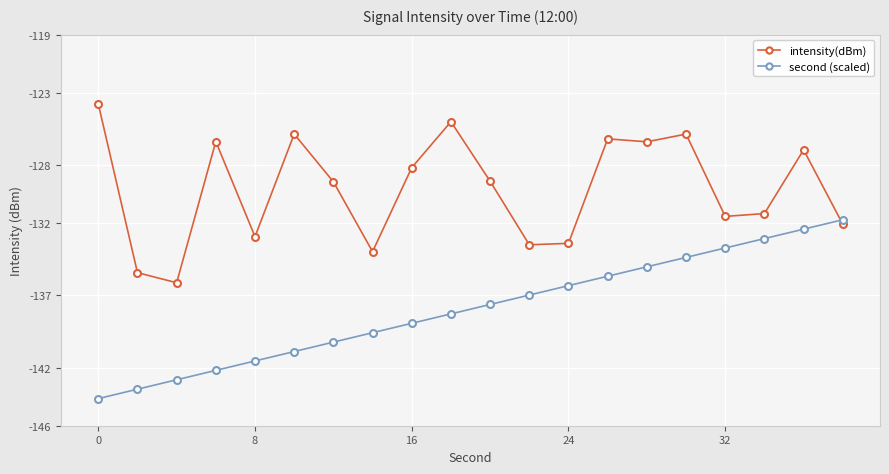

What is the value of the intensity(dBm) point at the 20th from the left?

-132.1